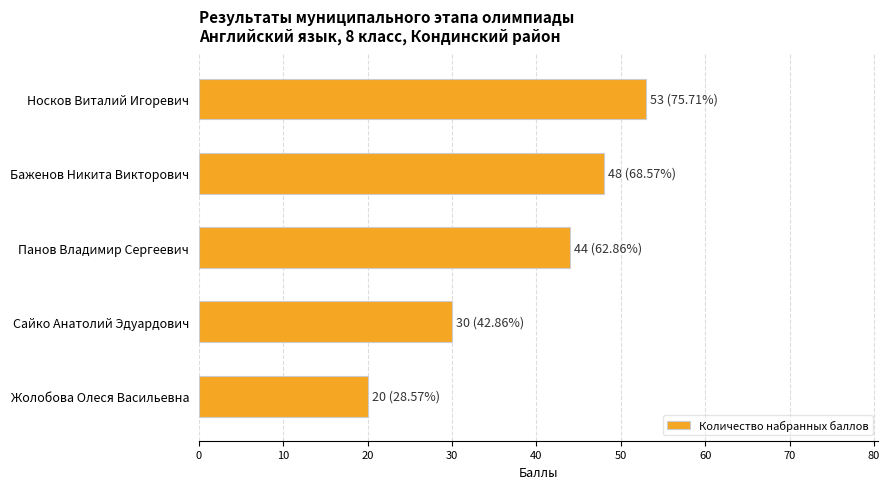

What is the change in value from Носков Виталий Игоревич to Баженов Никита Викторович?

-5